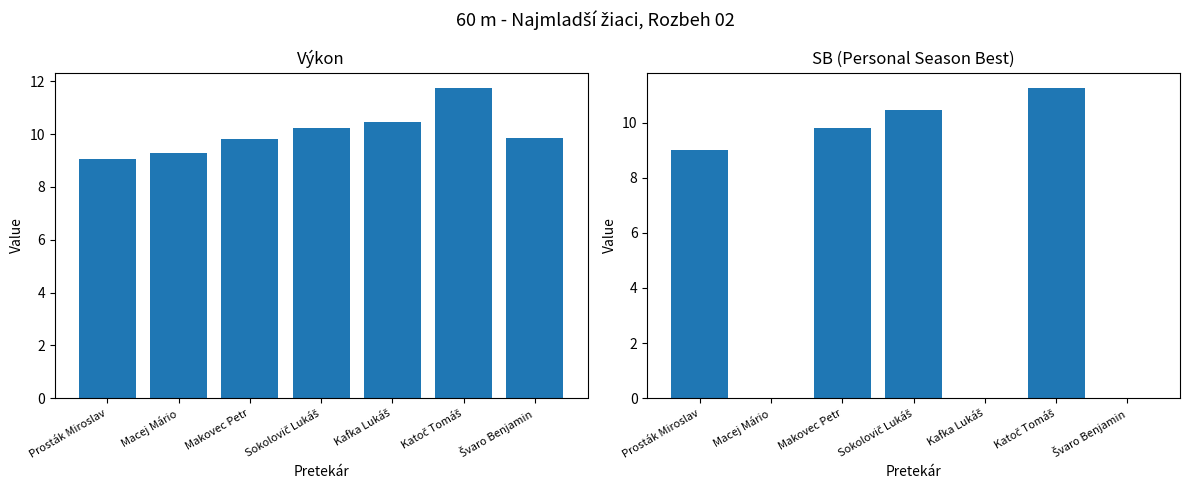

Rank the series by their average value, from lowest to highest.

SB, Výkon